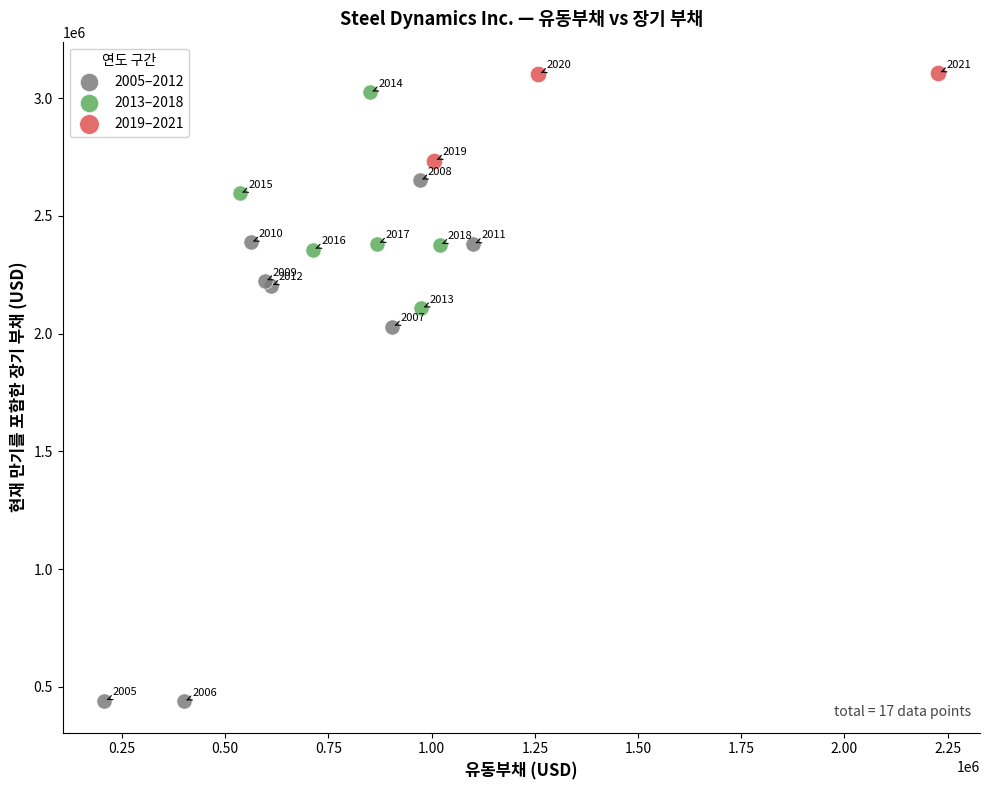

Which series has the largest Y range (max minus min)?

2005–2012